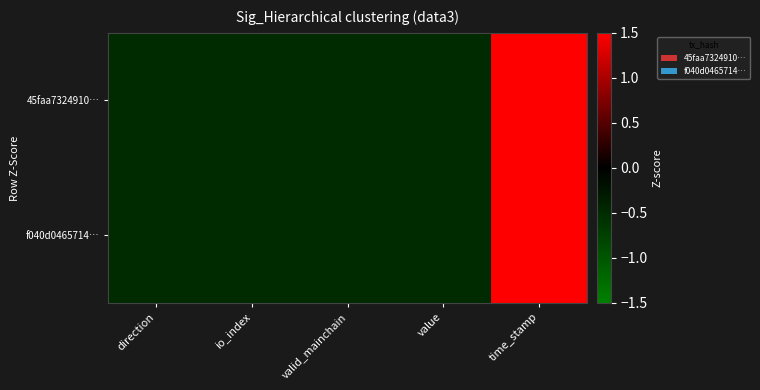

Which series has the largest total across all categories?

f040d0465714…